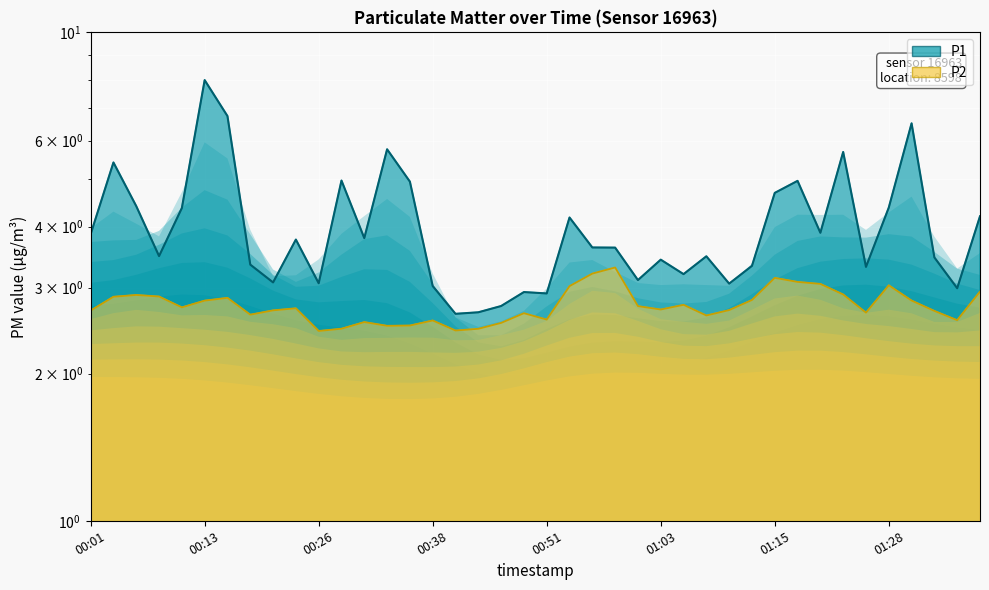

What is the value of the P1 point at the 22nd from the left?

4.2